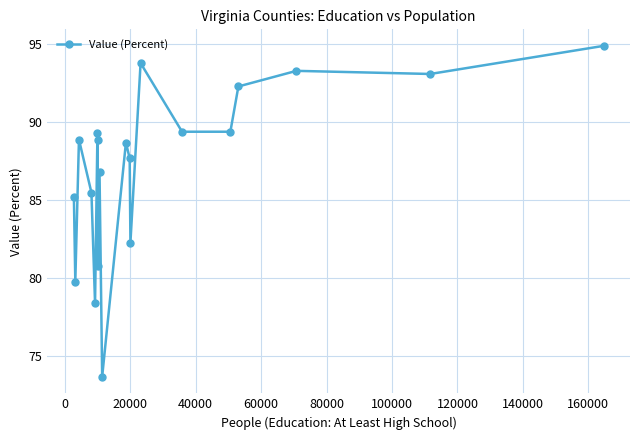

What is the value of the 11th point from the left?

88.7